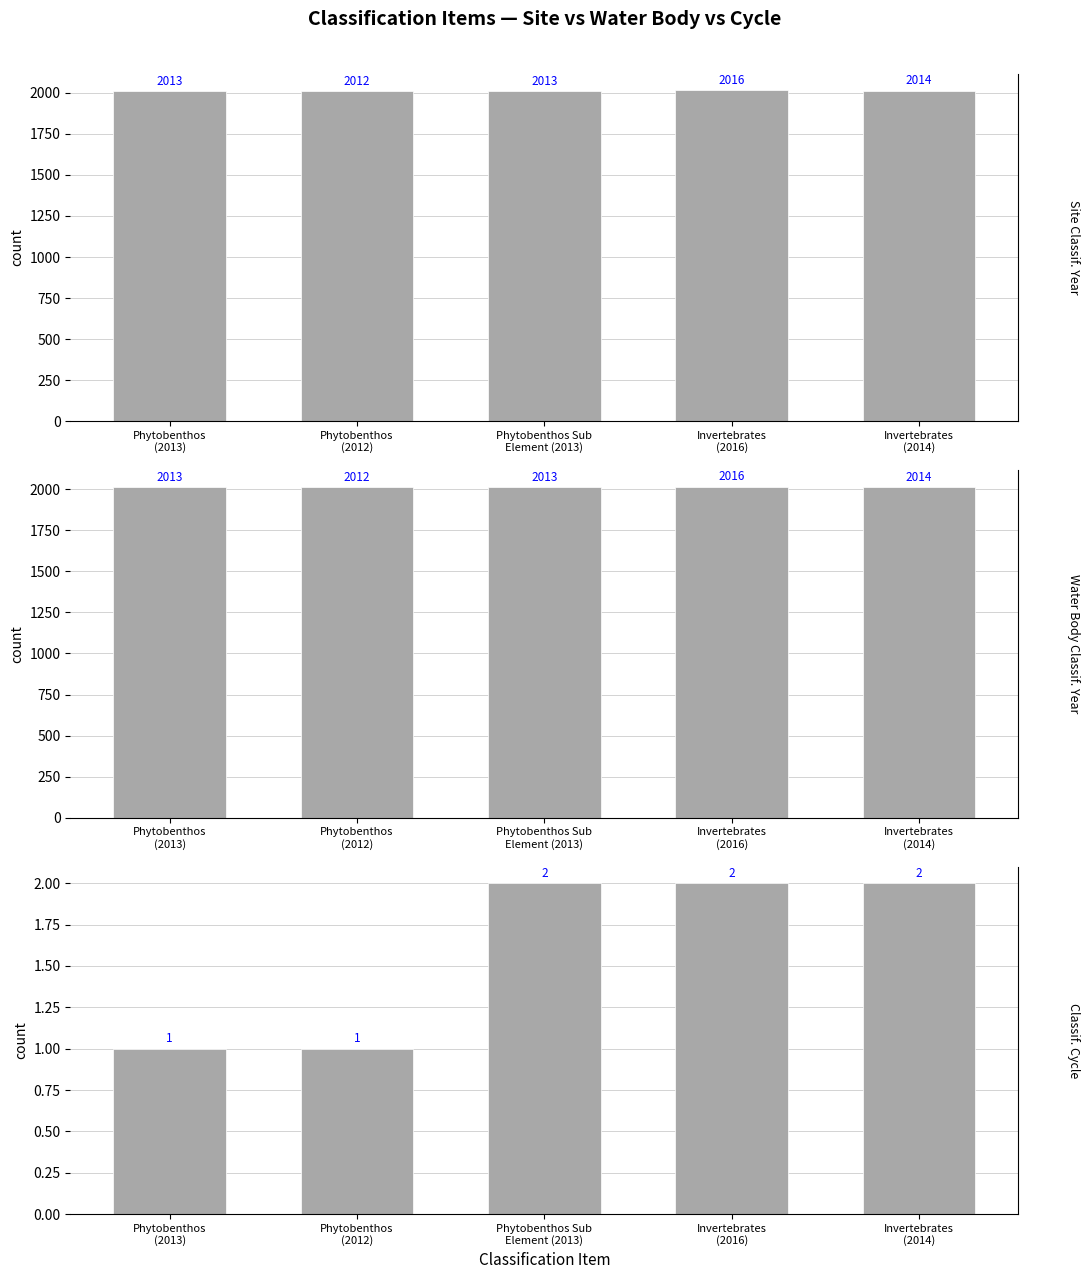

Rank the series by their maximum value, from lowest to highest.

Classif. Cycle, Site Classif. Year, Water Body Classif. Year